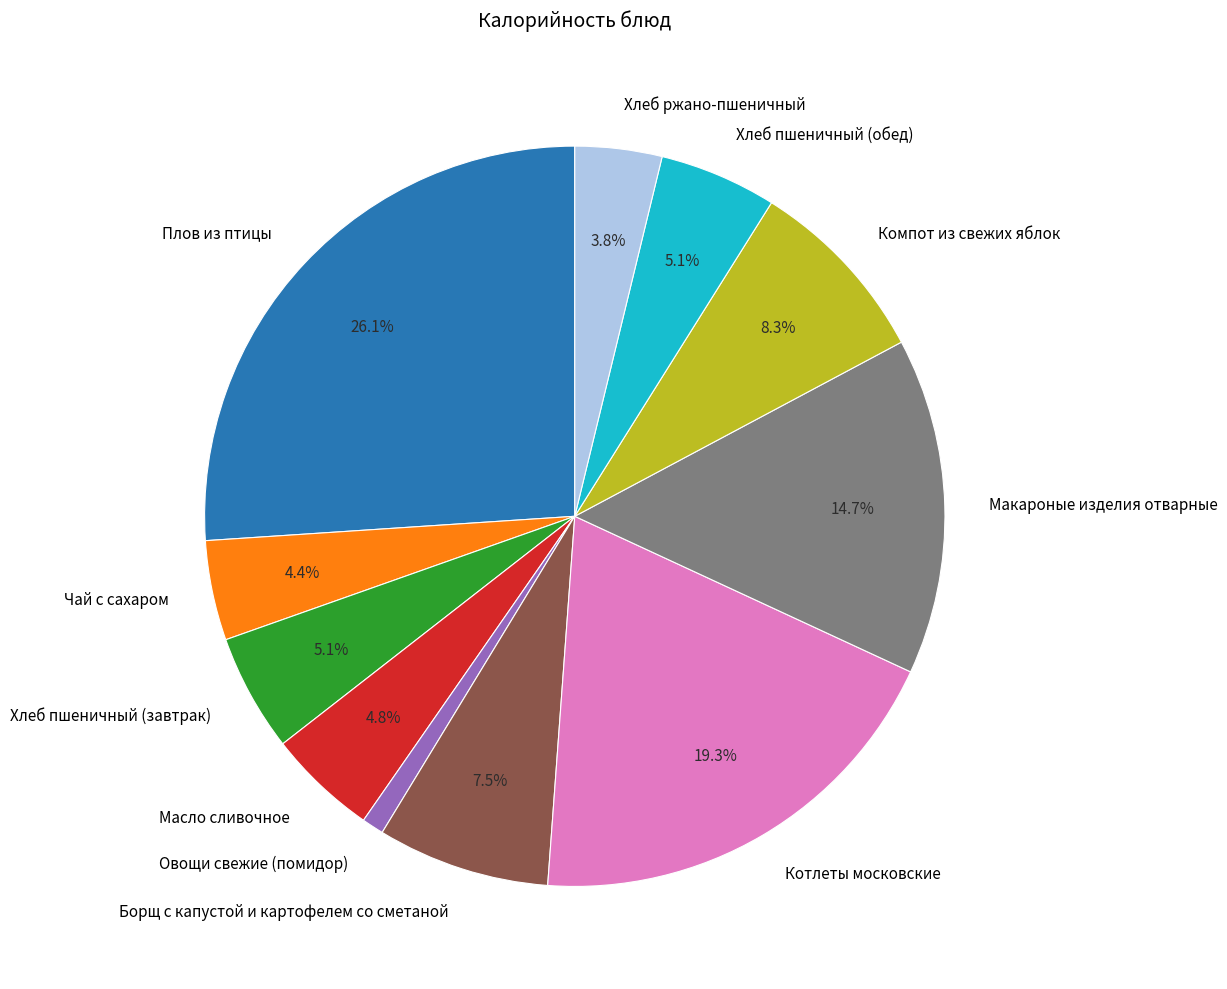

Combined, what portion of the pie is Масло сливочное and Макароные изделия отварные?

19.5%